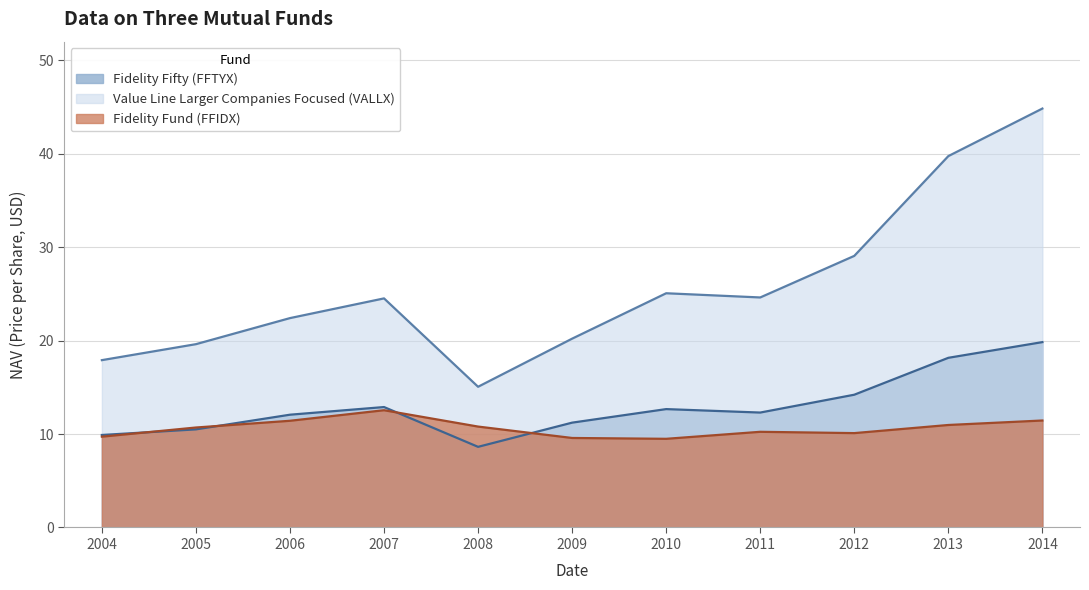

What is the value of the Value Line Larger Companies Focused (VALLX) point at the 9th from the left?

29.1